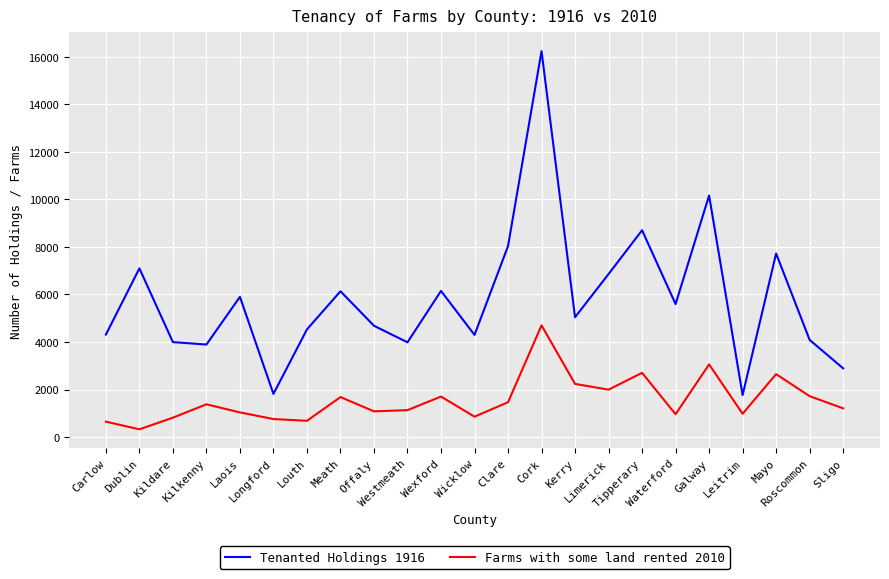

Is the value of Farms with some land rented 2010 at Mayo greater than the value of Tenanted Holdings 1916 at Longford?

Yes